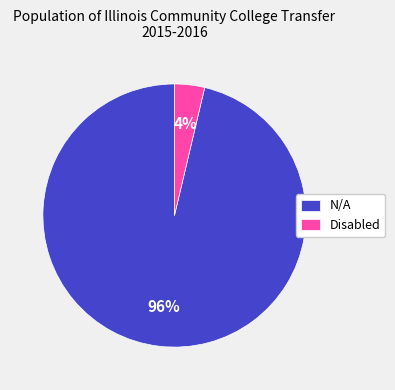

What is the smallest slice in the pie chart?

Disabled